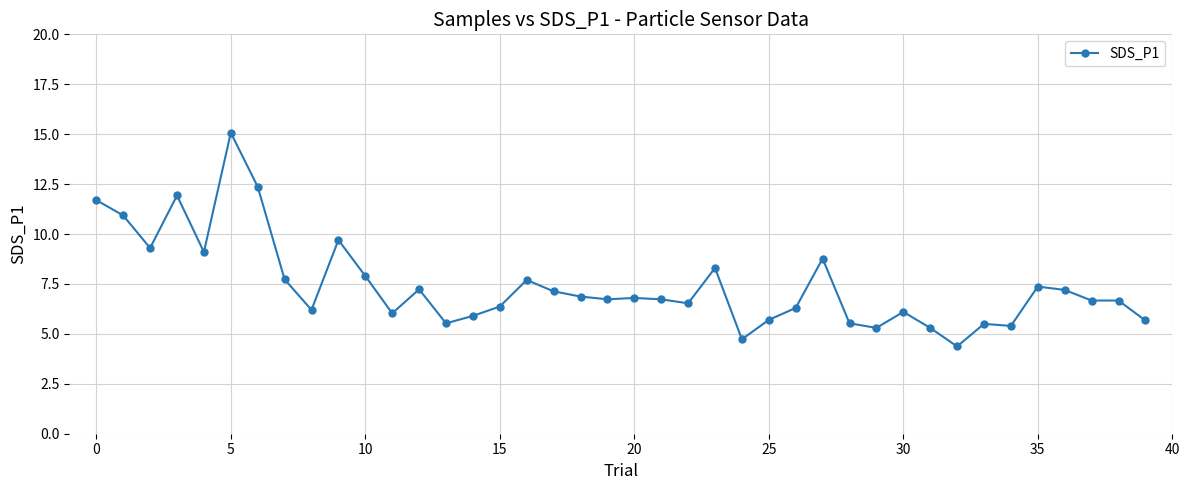

What is the value of the 24th point from the left?

8.3